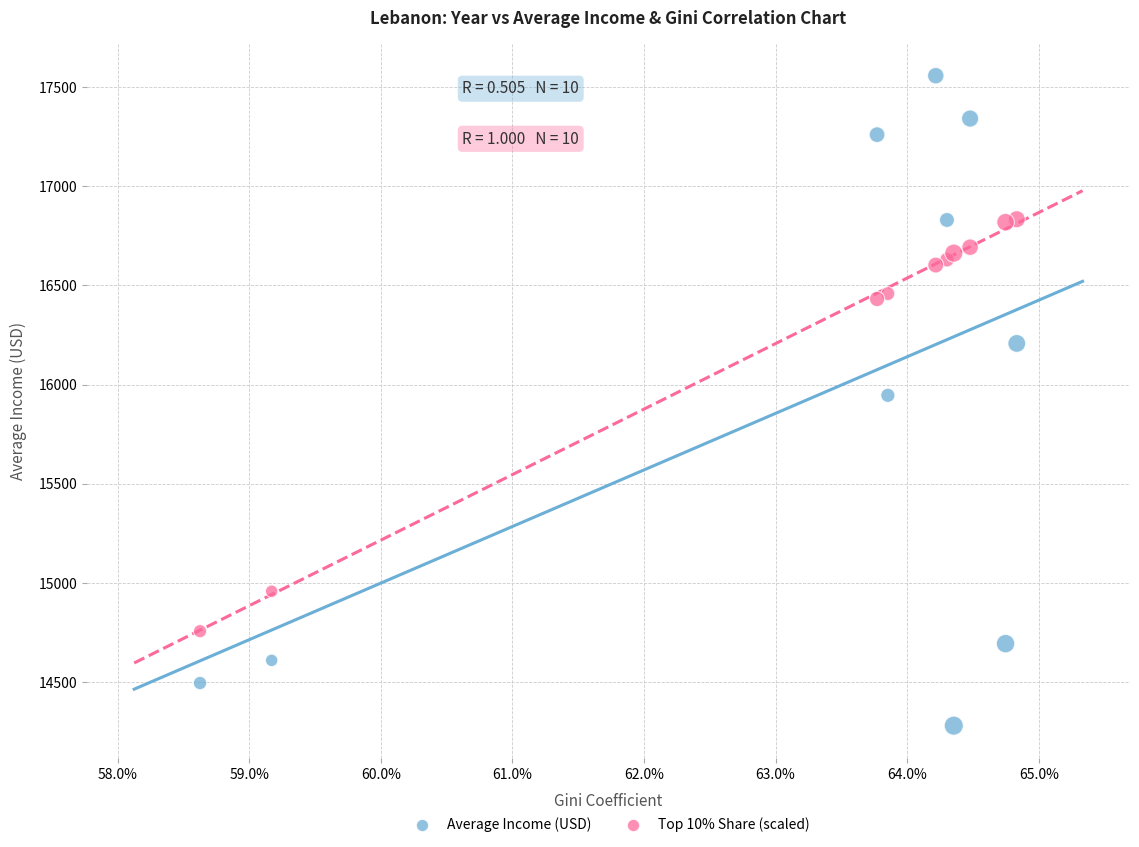

Which series has the widest spread of Y values?

Average Income (USD)